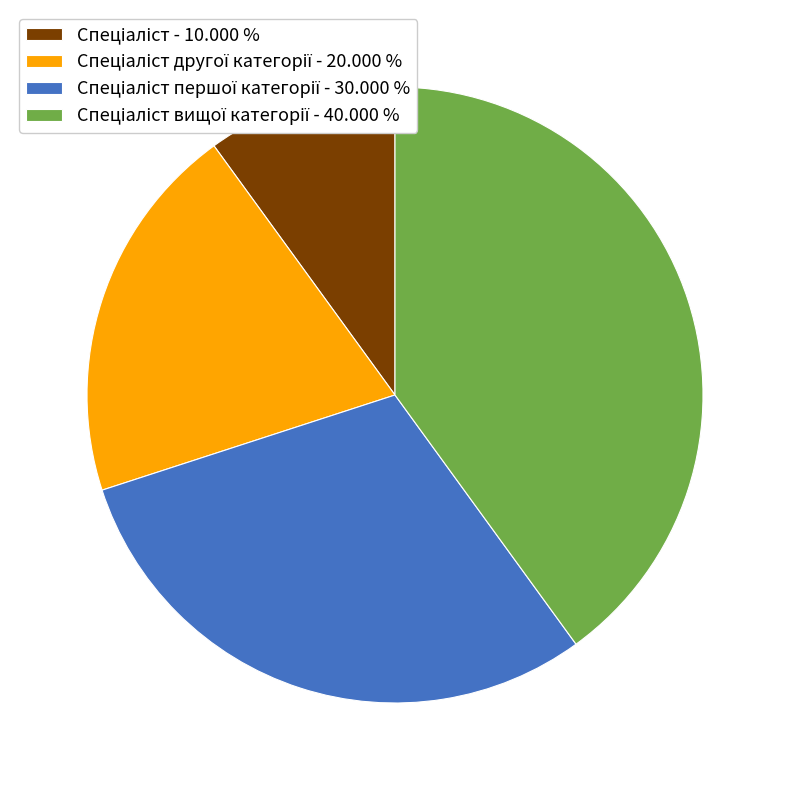

Count the number of slices in the pie.

4